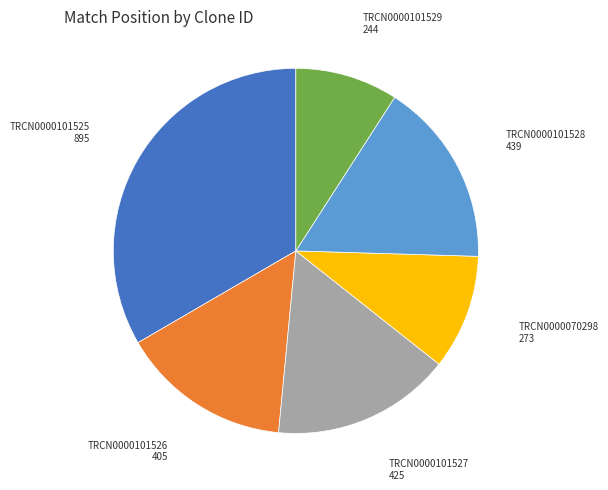

Is there any slice that represents more than half of the pie?

No